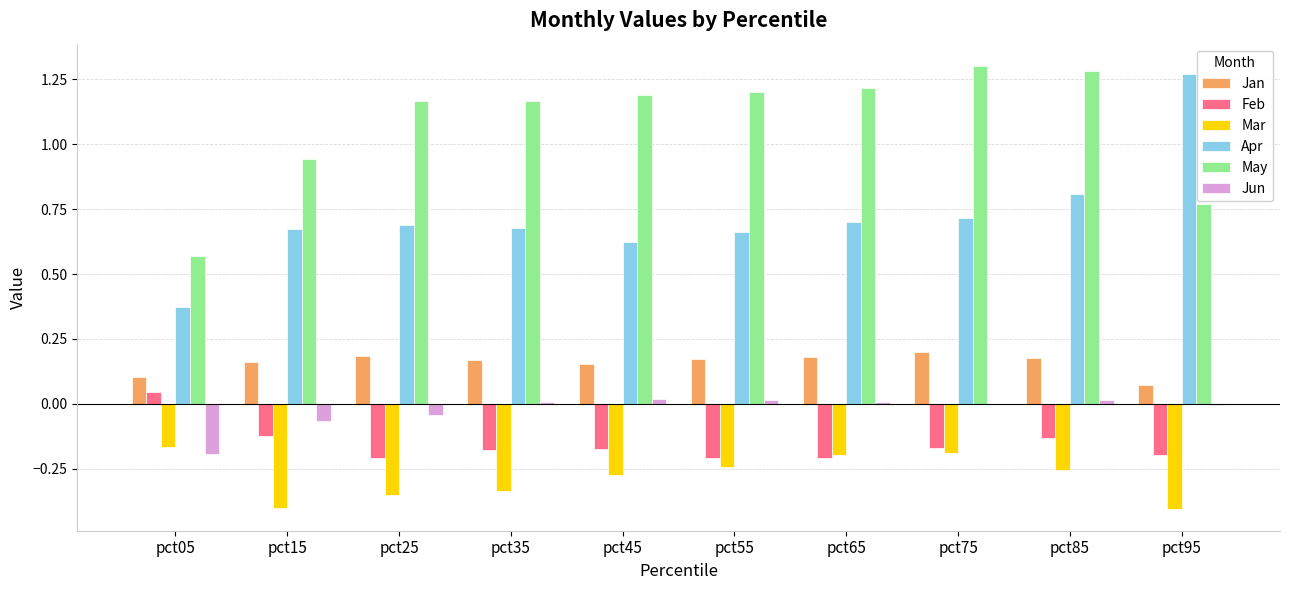

Count the number of data series in this chart.

6